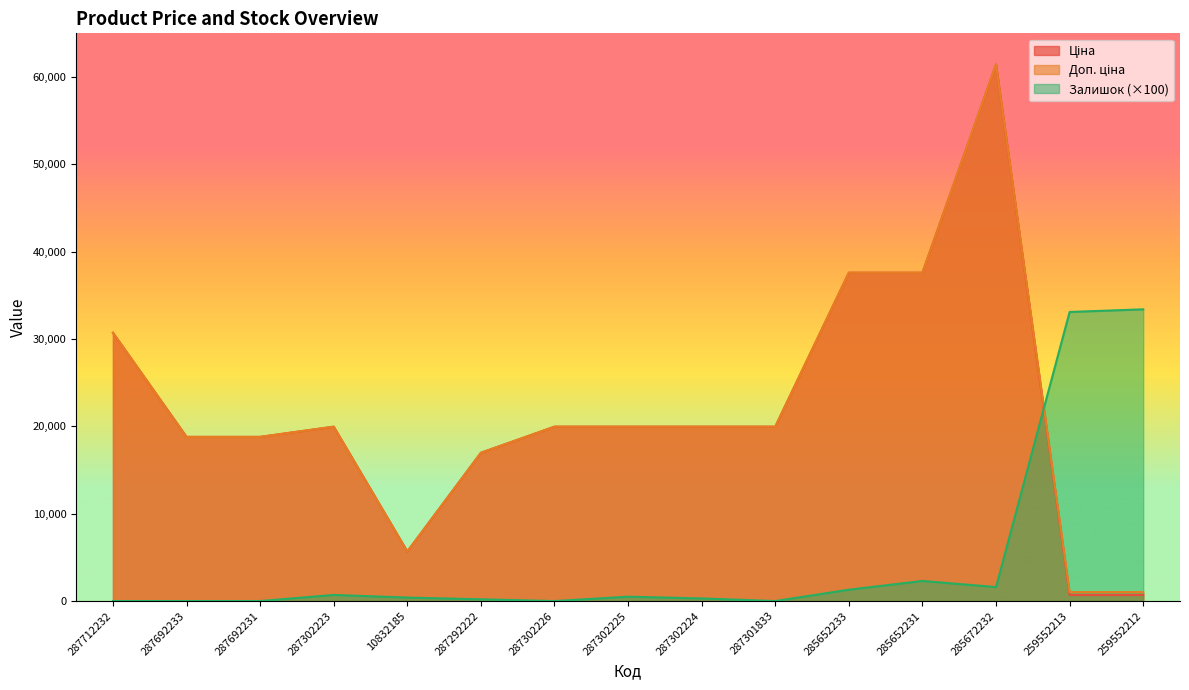

At which category is the sum across all series the highest?

285672232